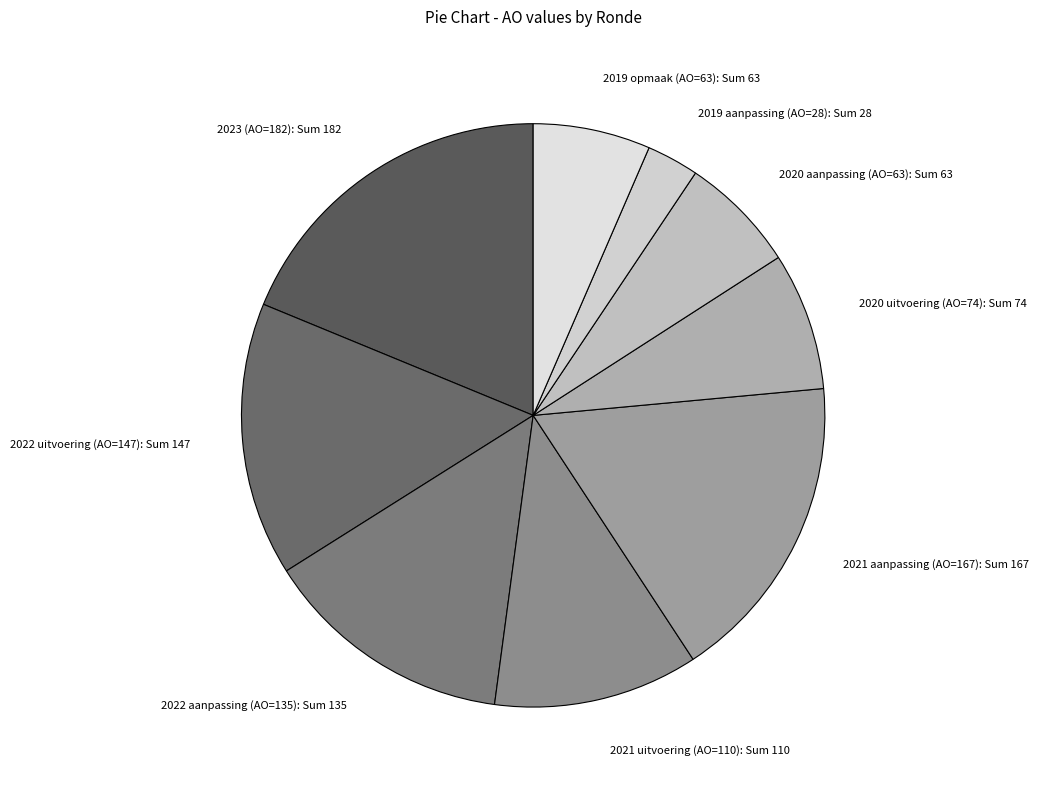

What is the ratio of the value at 2019 opmaak (AO=63) to the value at 2022 uitvoering (AO=147)?

0.4